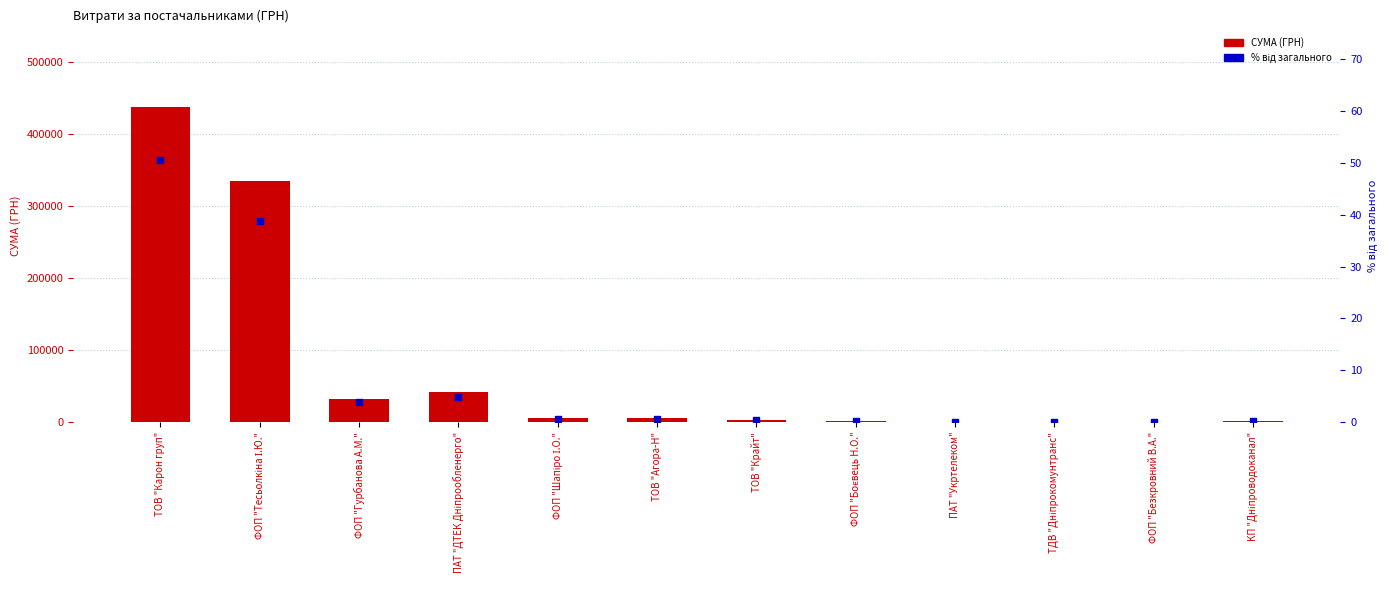

Which series has the largest total across all categories?

СУМА (ГРН)